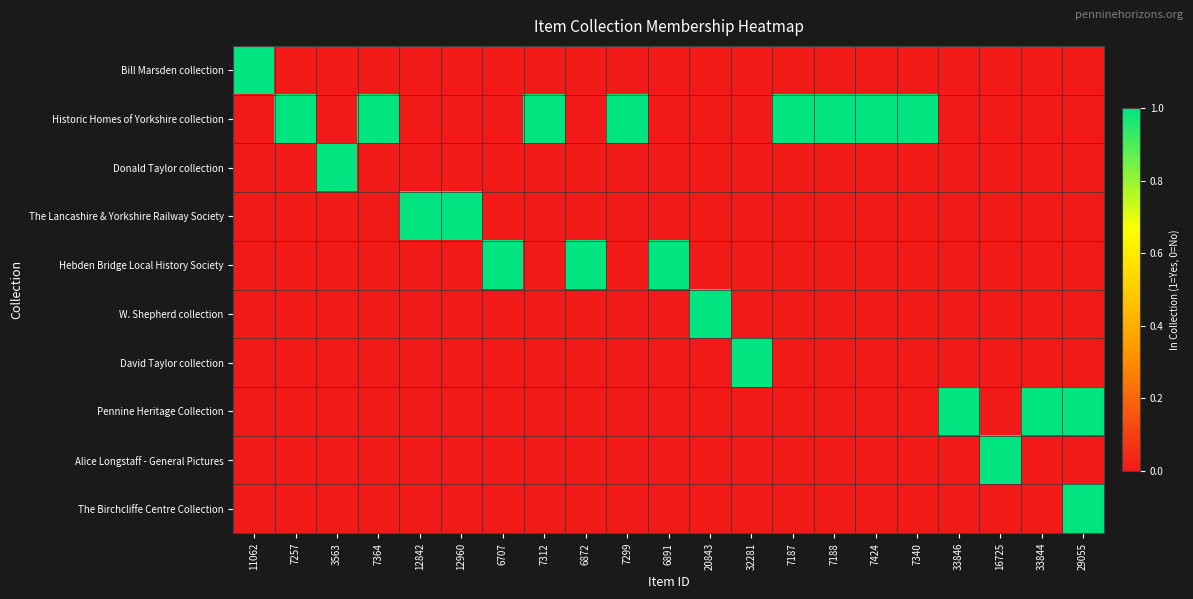

Reading right to left, extract all data points from this chart.

Bill Marsden collection: 29055=0	33844=0	16725=0	33846=0	7340=0	7424=0	7188=0	7187=0	32281=0	20843=0	6891=0	7299=0	6872=0	7312=0	6707=0	12960=0	12842=0	7364=0	3563=0	7257=0	11062=1
Historic Homes of Yorkshire collection: 29055=0	33844=0	16725=0	33846=0	7340=1	7424=1	7188=1	7187=1	32281=0	20843=0	6891=0	7299=1	6872=0	7312=1	6707=0	12960=0	12842=0	7364=1	3563=0	7257=1	11062=0
Donald Taylor collection: 29055=0	33844=0	16725=0	33846=0	7340=0	7424=0	7188=0	7187=0	32281=0	20843=0	6891=0	7299=0	6872=0	7312=0	6707=0	12960=0	12842=0	7364=0	3563=1	7257=0	11062=0
The Lancashire & Yorkshire Railway Society: 29055=0	33844=0	16725=0	33846=0	7340=0	7424=0	7188=0	7187=0	32281=0	20843=0	6891=0	7299=0	6872=0	7312=0	6707=0	12960=1	12842=1	7364=0	3563=0	7257=0	11062=0
Hebden Bridge Local History Society: 29055=0	33844=0	16725=0	33846=0	7340=0	7424=0	7188=0	7187=0	32281=0	20843=0	6891=1	7299=0	6872=1	7312=0	6707=1	12960=0	12842=0	7364=0	3563=0	7257=0	11062=0
W. Shepherd collection: 29055=0	33844=0	16725=0	33846=0	7340=0	7424=0	7188=0	7187=0	32281=0	20843=1	6891=0	7299=0	6872=0	7312=0	6707=0	12960=0	12842=0	7364=0	3563=0	7257=0	11062=0
David Taylor collection: 29055=0	33844=0	16725=0	33846=0	7340=0	7424=0	7188=0	7187=0	32281=1	20843=0	6891=0	7299=0	6872=0	7312=0	6707=0	12960=0	12842=0	7364=0	3563=0	7257=0	11062=0
Pennine Heritage Collection: 29055=1	33844=1	16725=0	33846=1	7340=0	7424=0	7188=0	7187=0	32281=0	20843=0	6891=0	7299=0	6872=0	7312=0	6707=0	12960=0	12842=0	7364=0	3563=0	7257=0	11062=0
Alice Longstaff - General Pictures: 29055=0	33844=0	16725=1	33846=0	7340=0	7424=0	7188=0	7187=0	32281=0	20843=0	6891=0	7299=0	6872=0	7312=0	6707=0	12960=0	12842=0	7364=0	3563=0	7257=0	11062=0
The Birchcliffe Centre Collection: 29055=1	33844=0	16725=0	33846=0	7340=0	7424=0	7188=0	7187=0	32281=0	20843=0	6891=0	7299=0	6872=0	7312=0	6707=0	12960=0	12842=0	7364=0	3563=0	7257=0	11062=0